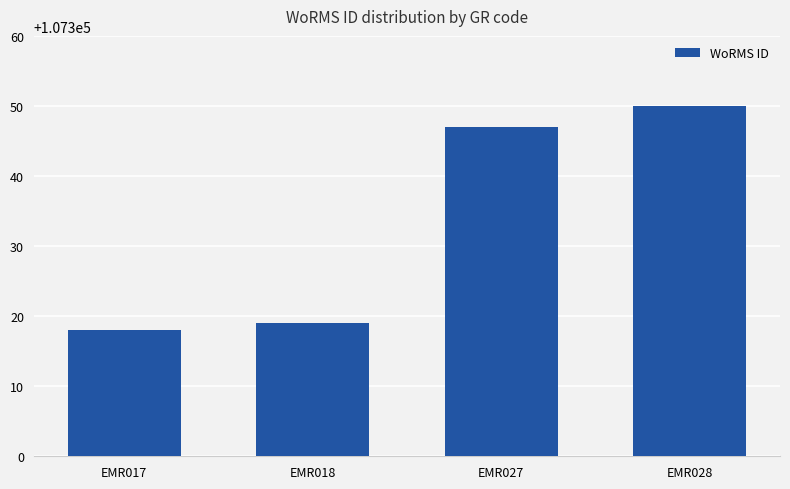

Reading left to right, extract all data points from this chart.

107318	107319	107347	107350